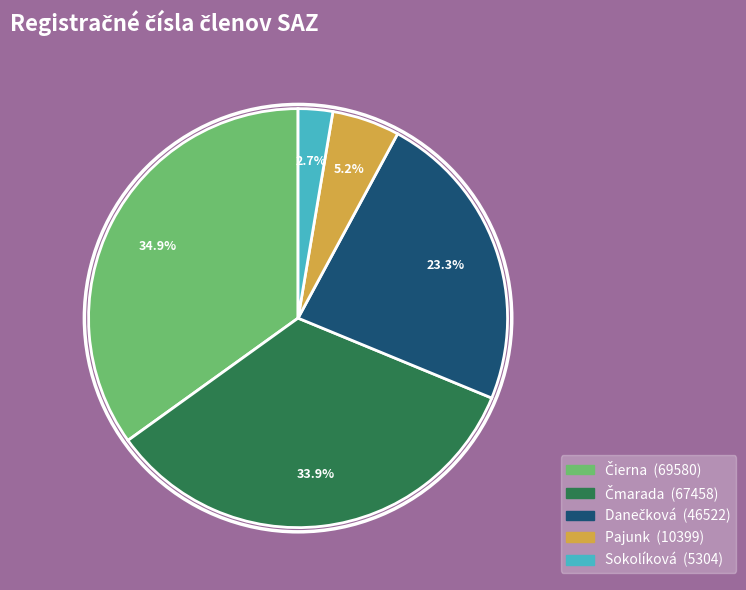

How many slices are in this pie chart?

5